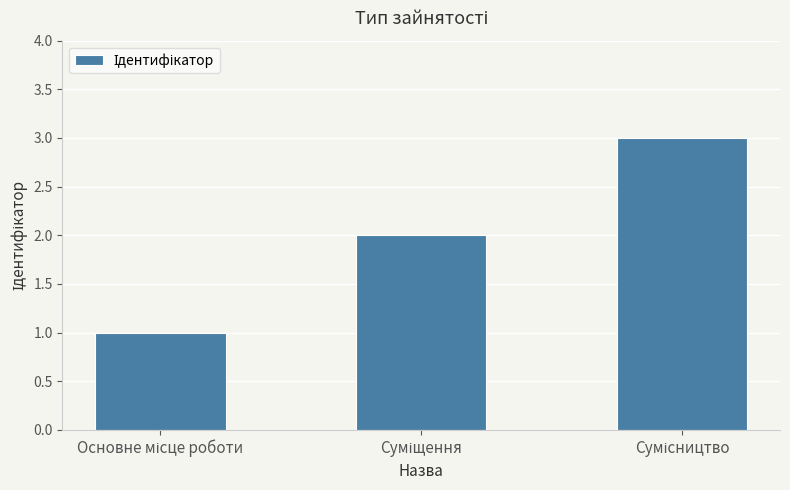

What is the maximum value shown in the chart?

3